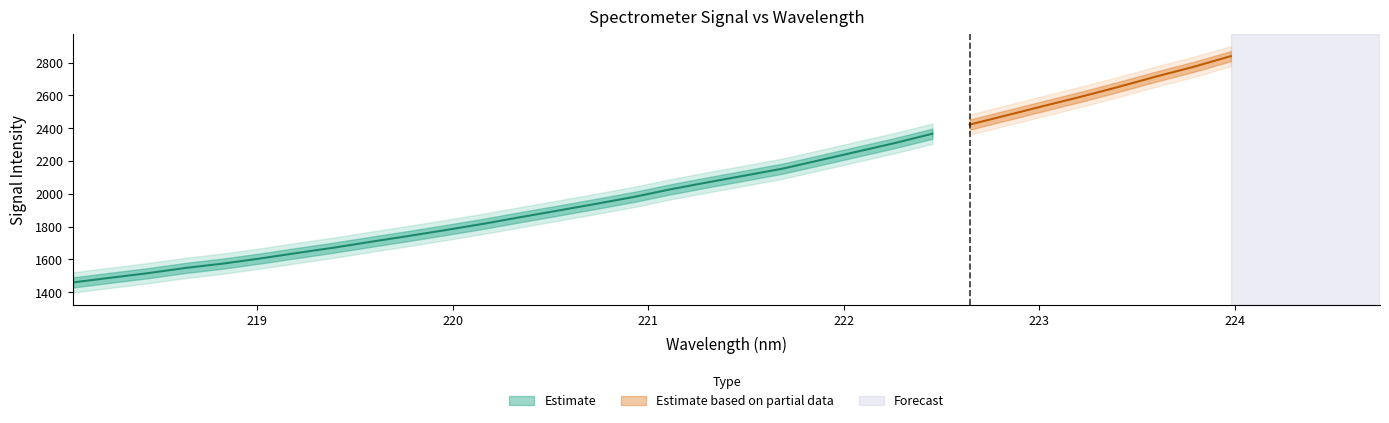

The value of x at 27 is 223.2. True or false?

True